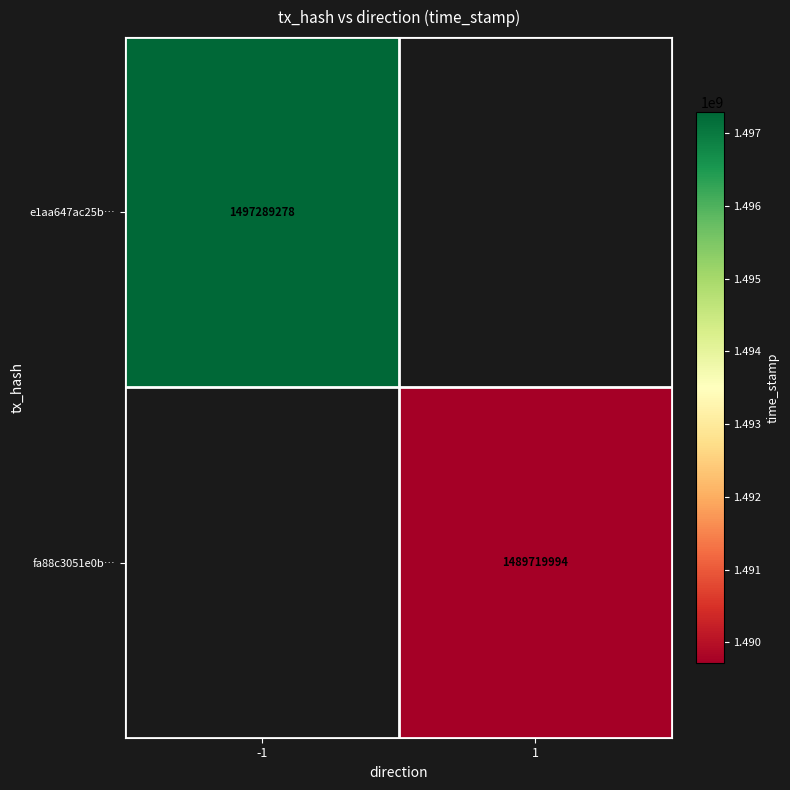

Between 1 and -1, which is larger?

-1